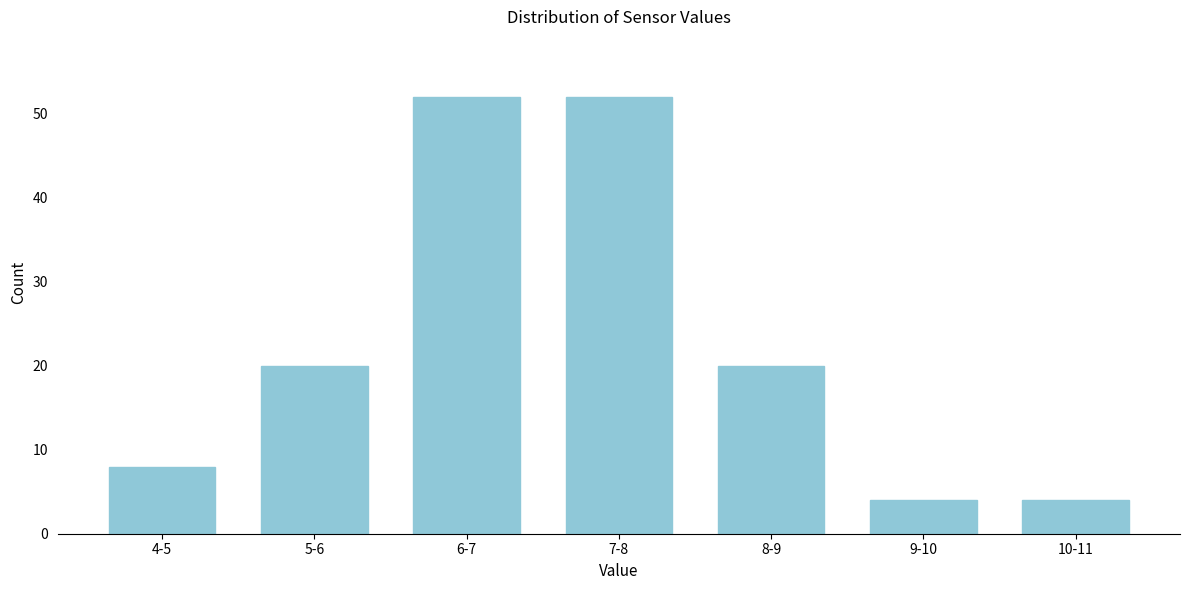

Reading left to right, extract all data points from this chart.

4-5=8	5-6=20	6-7=52	7-8=52	8-9=20	9-10=4	10-11=4